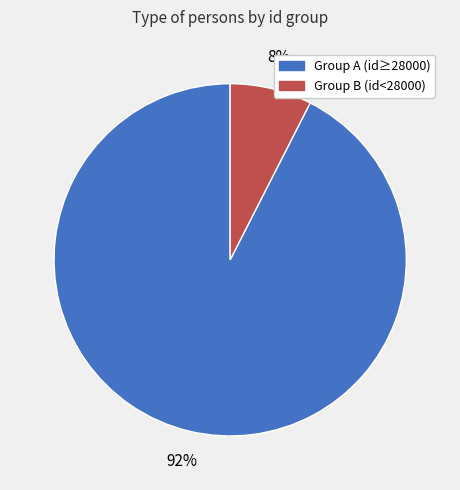

To the nearest percent, what is the average slice percentage?

50%